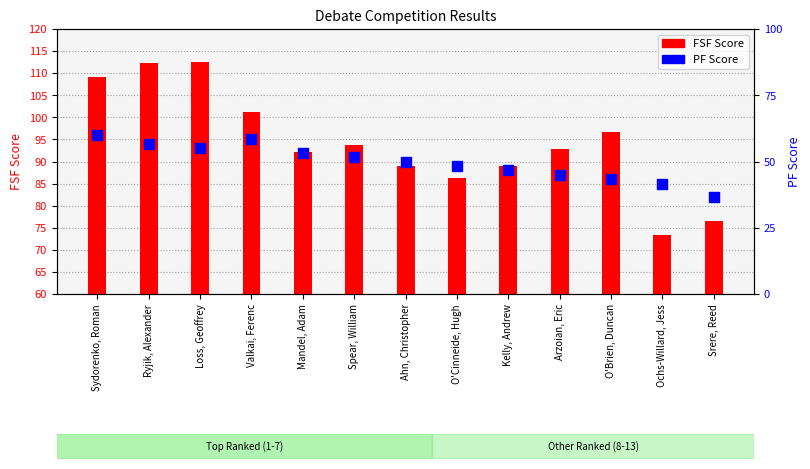

Which series reaches the maximum Y coordinate?

FSF Score